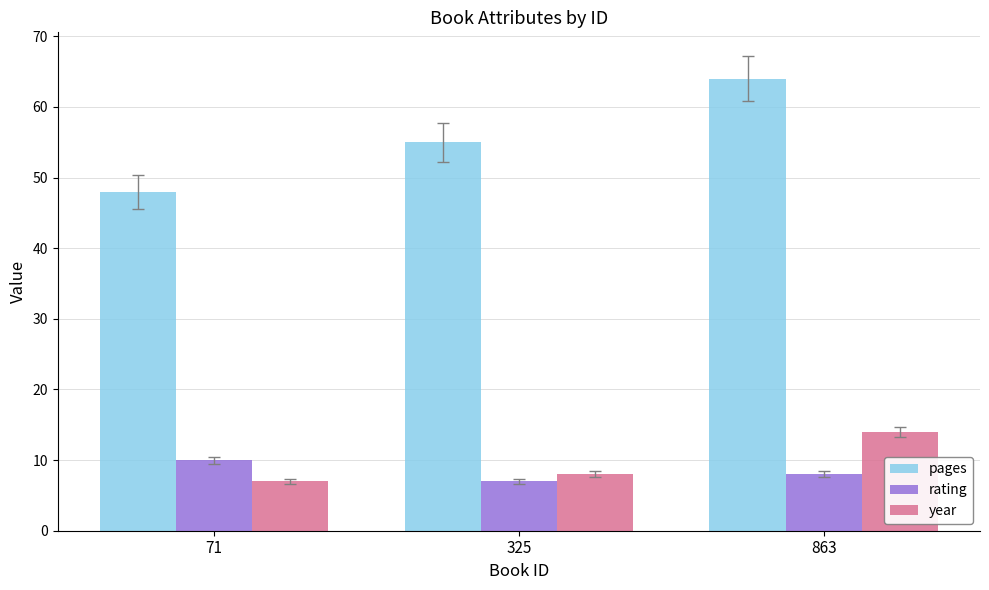

How many pages values are between 48 and 64?

3